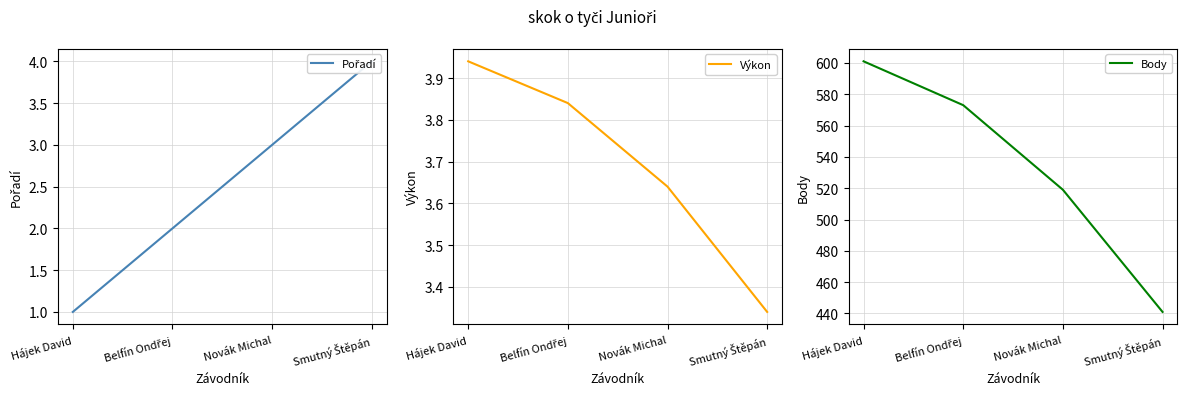

The Body series shows 810.9 at Belfín Ondřej. True or false?

False